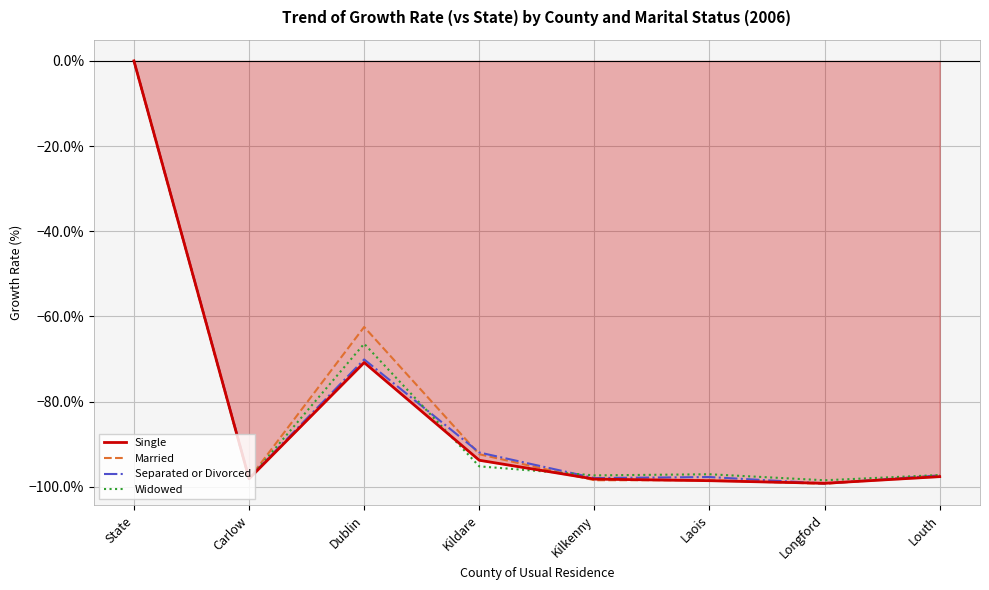

What position from the right is Dublin?

6